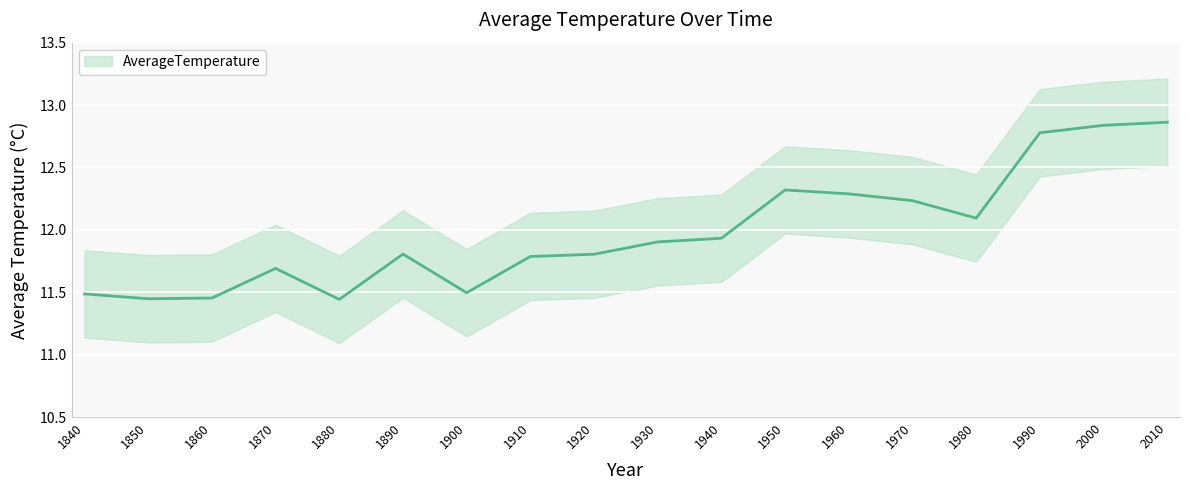

Rank the categories by value from lowest to highest.

1880, 1850, 1860, 1840, 1900, 1870, 1910, 1920, 1890, 1930, 1940, 1980, 1970, 1960, 1950, 1990, 2000, 2010